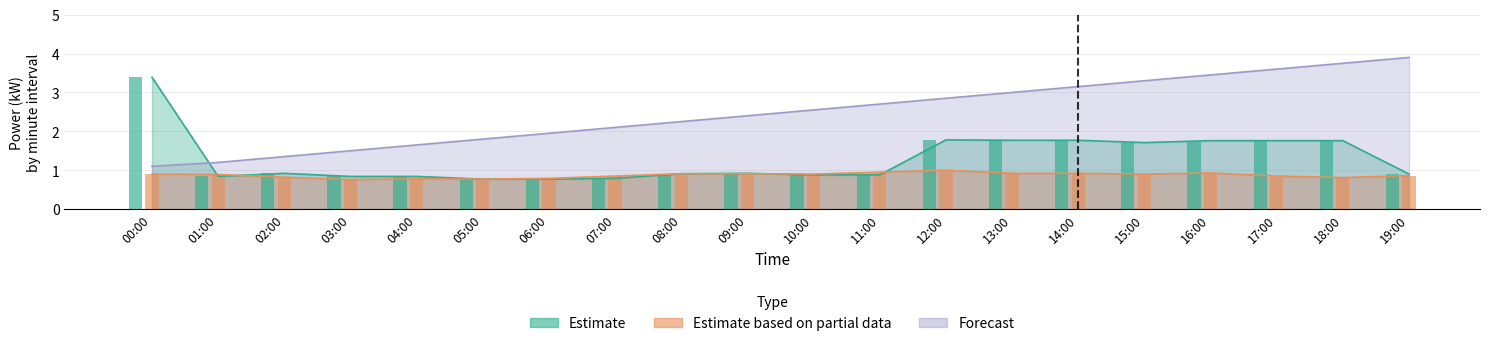

True or false: Forecast has a value of 1.8 at 05:00.

True